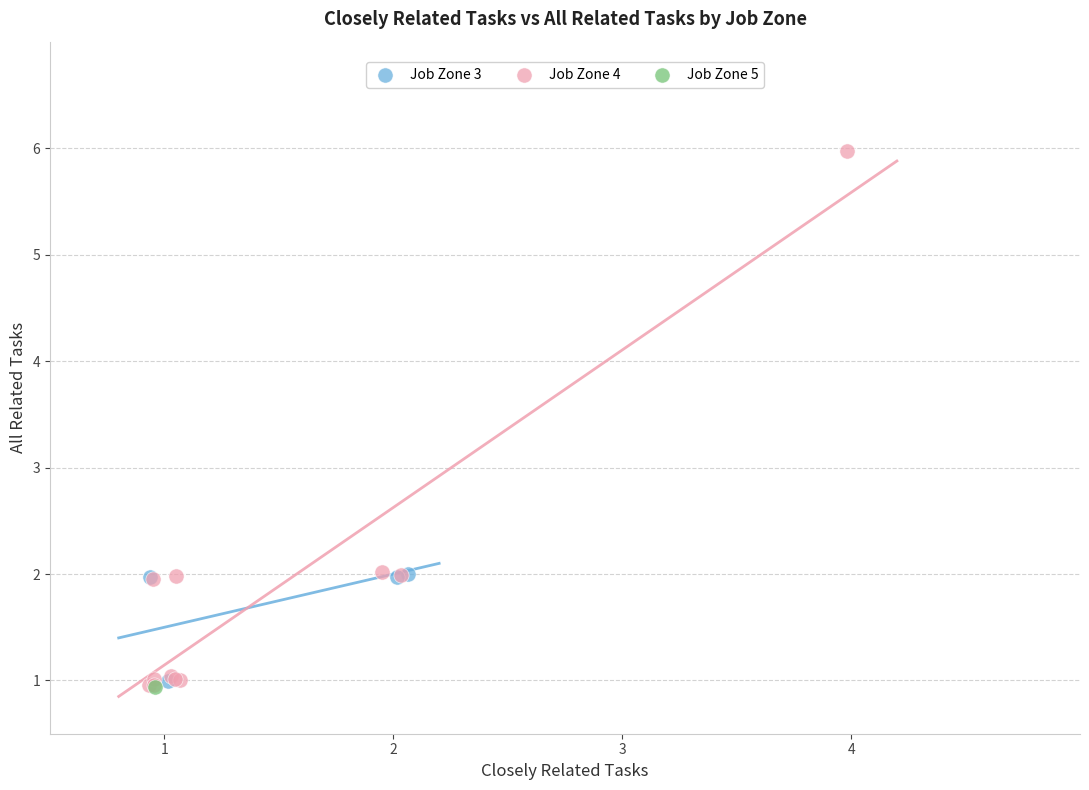

What are all the series names shown in the legend?

Job Zone 3, Job Zone 4, Job Zone 5